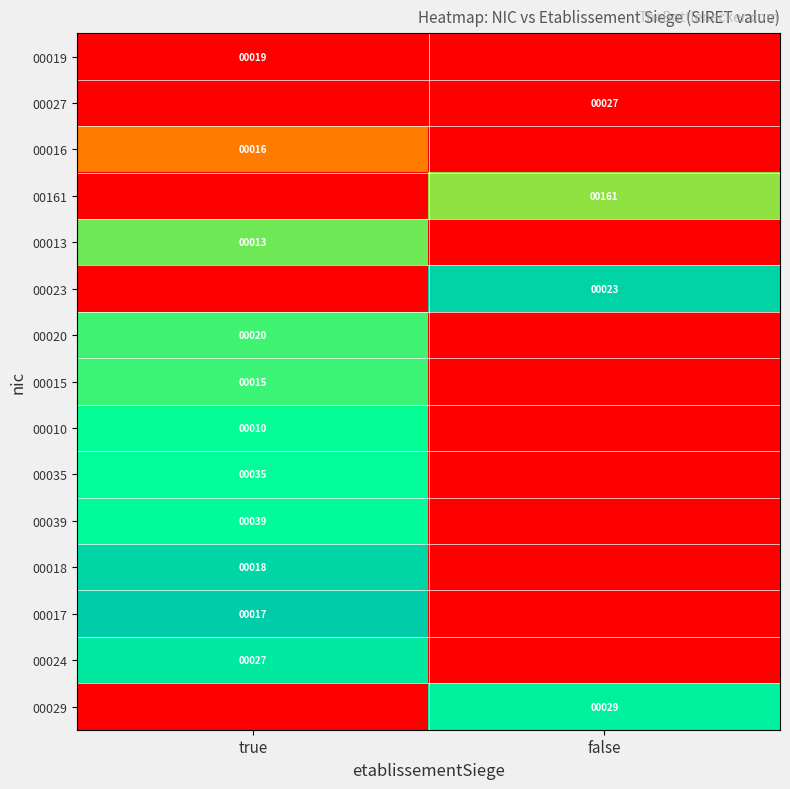

The 00020 series shows 20 at true. True or false?

True